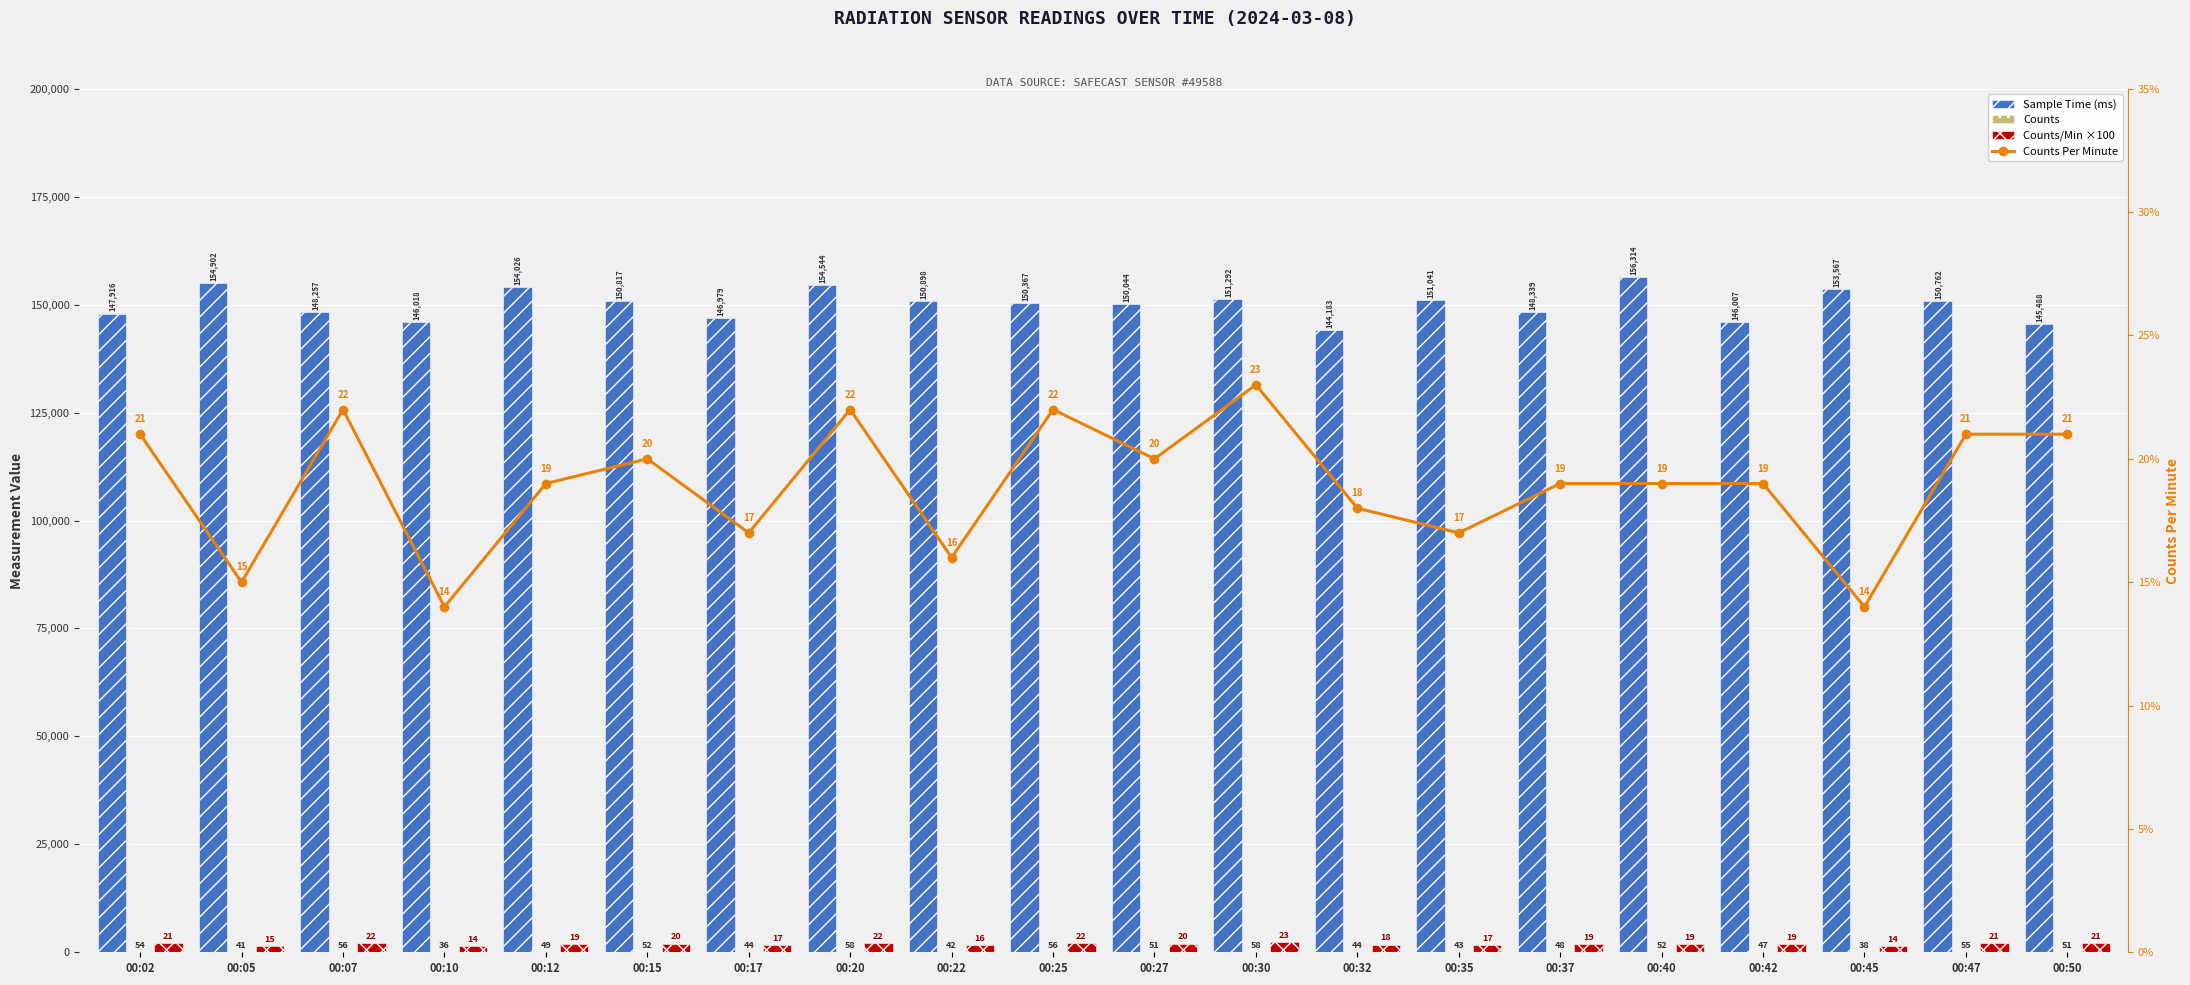

Is the value of Sample Time (ms) at 00:22 greater than the value of Counts Per Minute at 00:25?

Yes